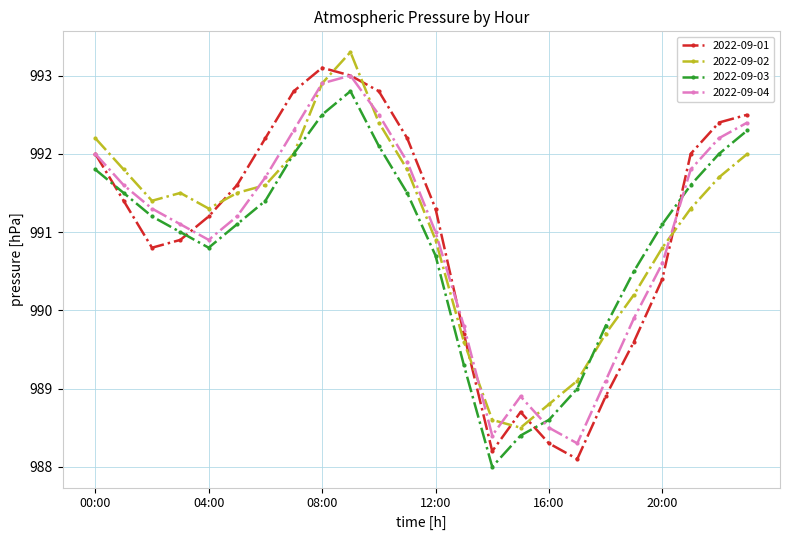

Reading right to left, extract all data points from this chart.

2022-09-01: 992.5	992.4	992.0	990.4	989.6	988.9	988.1	988.3	988.7	988.2	989.7	991.3	992.2	992.8	993.0	993.1	992.8	992.2	991.6	991.2	990.9	990.8	991.4	992.0
2022-09-02: 992.0	991.7	991.3	990.8	990.2	989.7	989.1	988.8	988.5	988.6	989.6	990.9	991.8	992.4	993.3	992.9	992.0	991.6	991.5	991.3	991.5	991.4	991.8	992.2
2022-09-03: 992.3	992.0	991.6	991.1	990.5	989.8	989.0	988.6	988.4	988.0	989.3	990.7	991.5	992.1	992.8	992.5	992.0	991.4	991.1	990.8	991.0	991.2	991.5	991.8
2022-09-04: 992.4	992.2	991.8	990.6	989.9	989.1	988.3	988.5	988.9	988.4	989.8	991.0	991.9	992.5	993.0	992.9	992.3	991.7	991.2	990.9	991.1	991.3	991.6	992.0